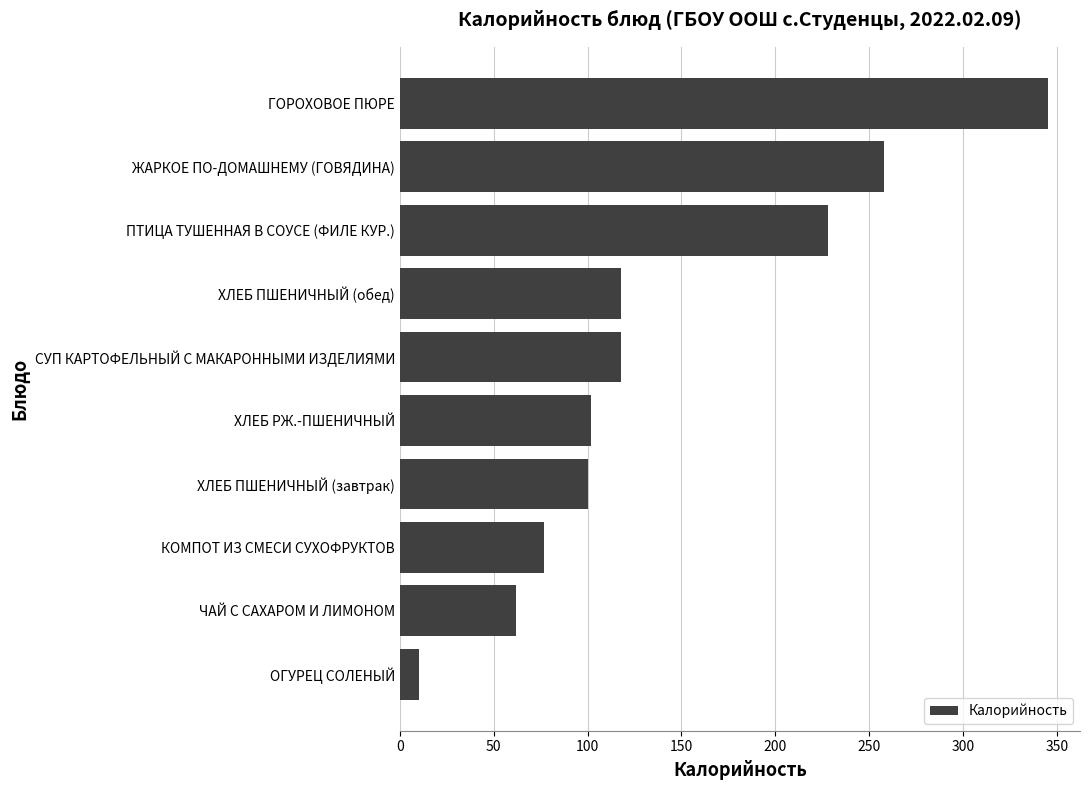

What is the difference between the values at ЖАРКОЕ ПО-ДОМАШНЕМУ (ГОВЯДИНА) and ХЛЕБ РЖ.-ПШЕНИЧНЫЙ?

156